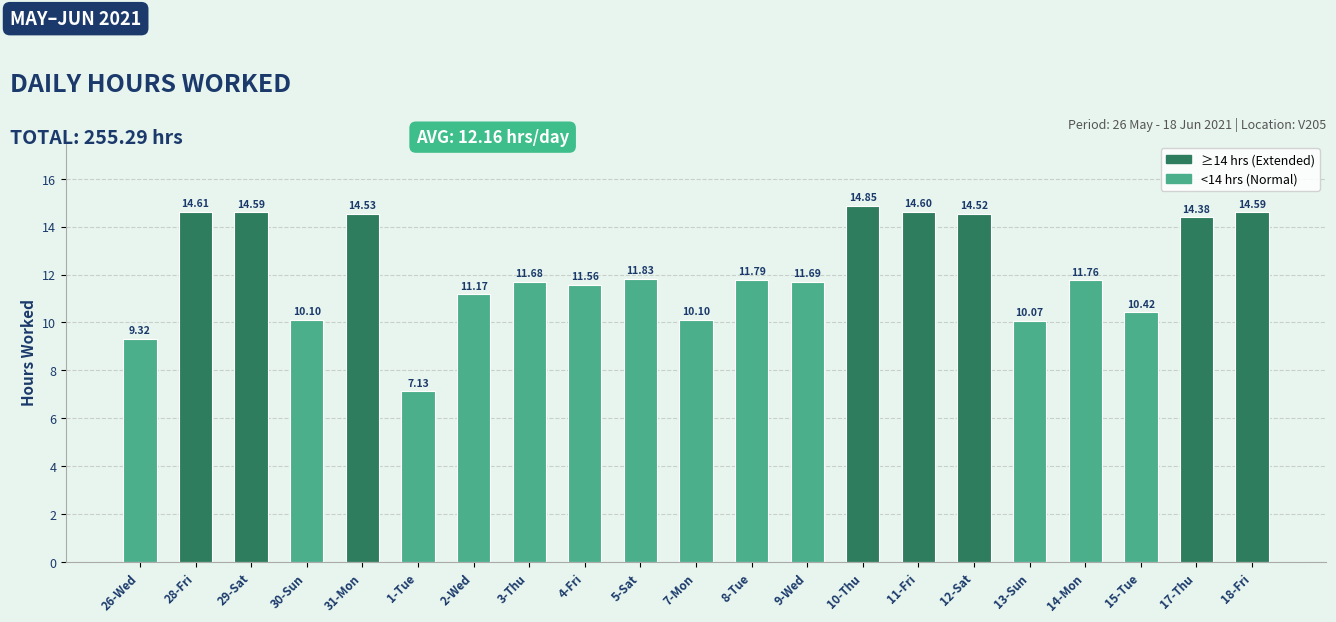

What is the difference between the second highest and minimum values?

7.5